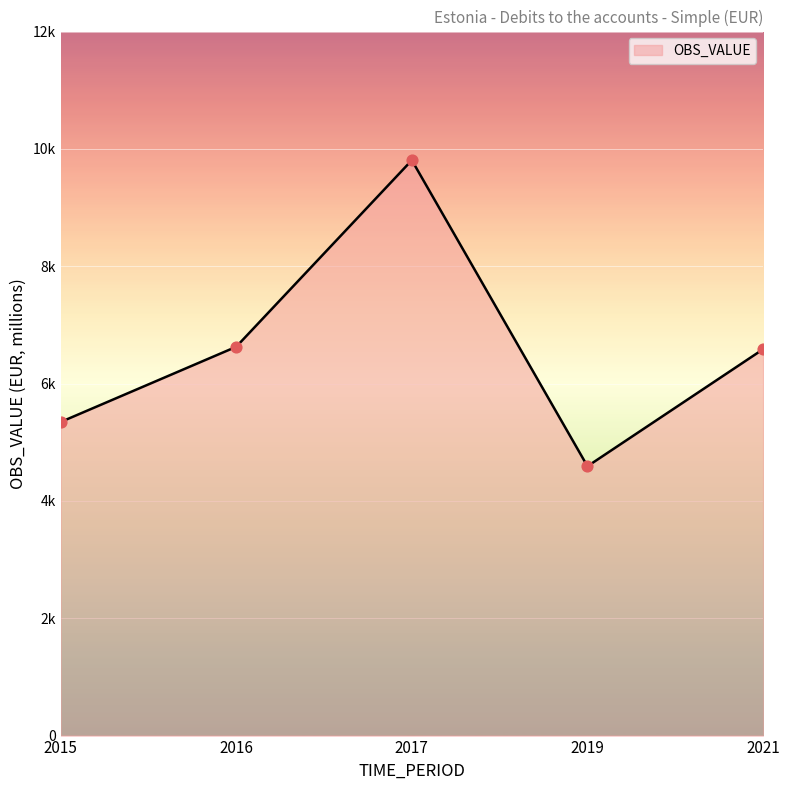

What is the change in value from 2017 to 2019?

-5216.1